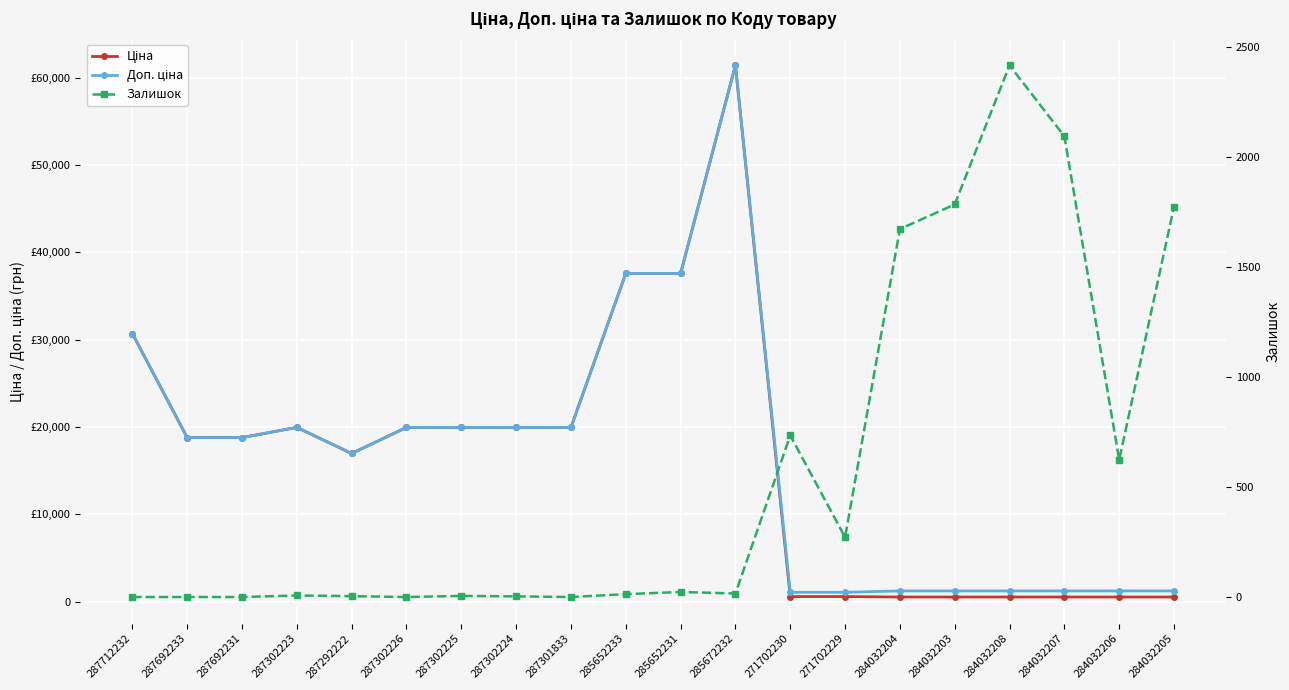

At which category does Ціна reach its first local valley?

287292222